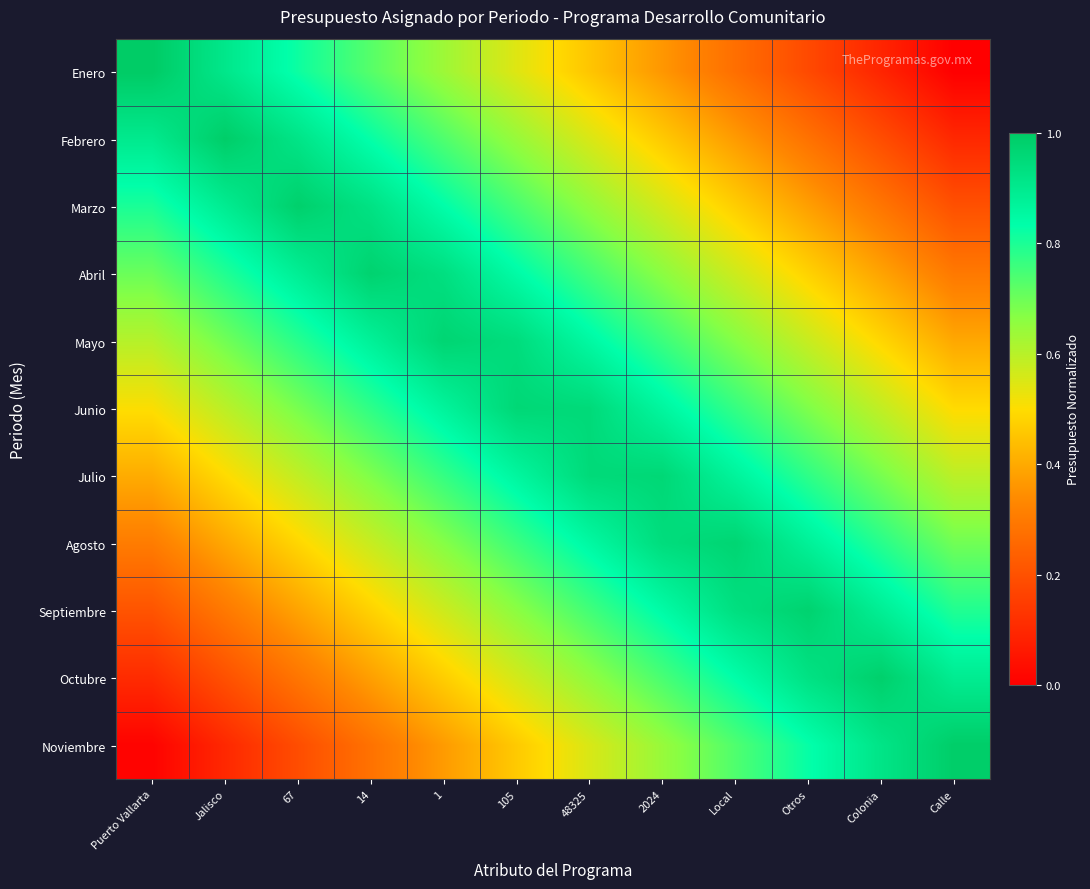

Reading right to left, list all the values displayed in this chart.

Enero: Calle=0.0	Colonia=0.1	Otros=0.2	Local=0.3	2024=0.4	48325=0.5	105=0.5	1=0.6	14=0.7	67=0.8	Jalisco=0.9	Puerto Vallarta=1.0
Febrero: Calle=0.1	Colonia=0.2	Otros=0.3	Local=0.4	2024=0.5	48325=0.6	105=0.6	1=0.7	14=0.8	67=0.9	Jalisco=1.0	Puerto Vallarta=0.9
Marzo: Calle=0.2	Colonia=0.3	Otros=0.4	Local=0.5	2024=0.6	48325=0.7	105=0.7	1=0.8	14=0.9	67=1.0	Jalisco=0.9	Puerto Vallarta=0.8
Abril: Calle=0.3	Colonia=0.4	Otros=0.5	Local=0.6	2024=0.7	48325=0.8	105=0.8	1=0.9	14=1.0	67=0.9	Jalisco=0.8	Puerto Vallarta=0.7
Mayo: Calle=0.4	Colonia=0.5	Otros=0.6	Local=0.7	2024=0.8	48325=0.9	105=0.9	1=1.0	14=0.9	67=0.8	Jalisco=0.7	Puerto Vallarta=0.6
Junio: Calle=0.5	Colonia=0.6	Otros=0.7	Local=0.8	2024=0.9	48325=1.0	105=1.0	1=0.9	14=0.8	67=0.7	Jalisco=0.6	Puerto Vallarta=0.5
Julio: Calle=0.6	Colonia=0.7	Otros=0.8	Local=0.9	2024=1.0	48325=1.0	105=0.9	1=0.8	14=0.7	67=0.6	Jalisco=0.5	Puerto Vallarta=0.4
Agosto: Calle=0.7	Colonia=0.8	Otros=0.9	Local=1.0	2024=0.9	48325=0.9	105=0.8	1=0.7	14=0.6	67=0.5	Jalisco=0.4	Puerto Vallarta=0.3
Septiembre: Calle=0.8	Colonia=0.9	Otros=1.0	Local=0.9	2024=0.8	48325=0.8	105=0.7	1=0.6	14=0.5	67=0.4	Jalisco=0.3	Puerto Vallarta=0.2
Octubre: Calle=0.9	Colonia=1.0	Otros=0.9	Local=0.8	2024=0.7	48325=0.7	105=0.6	1=0.5	14=0.4	67=0.3	Jalisco=0.2	Puerto Vallarta=0.1
Noviembre: Calle=1.0	Colonia=0.9	Otros=0.8	Local=0.7	2024=0.6	48325=0.6	105=0.5	1=0.4	14=0.3	67=0.2	Jalisco=0.1	Puerto Vallarta=0.0